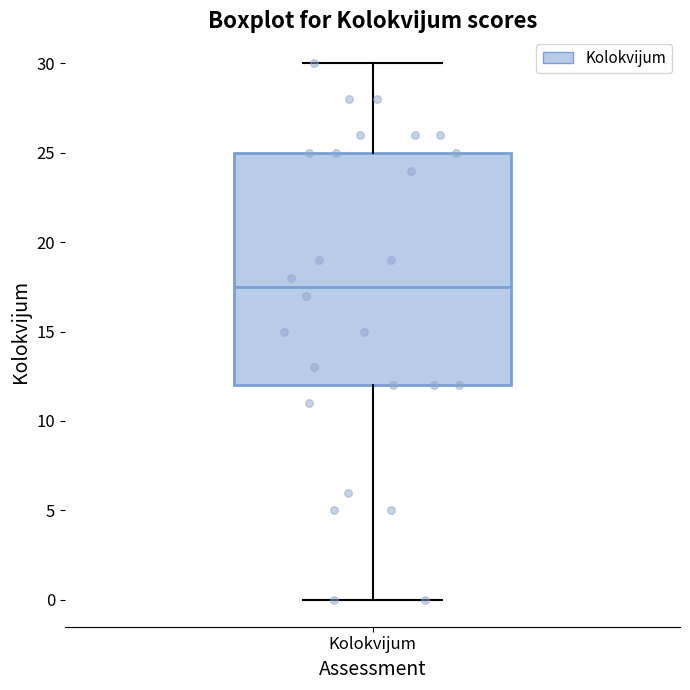

Transcribe this box plot: give where the median line is, the range the box spans, and where the two whiskers end, as read against the y-axis. The values are not printed on the chart, so give them approximately, as read against the axis.

median 17.5, box 12.0 to 25.0, whiskers 0.0 to 30.0